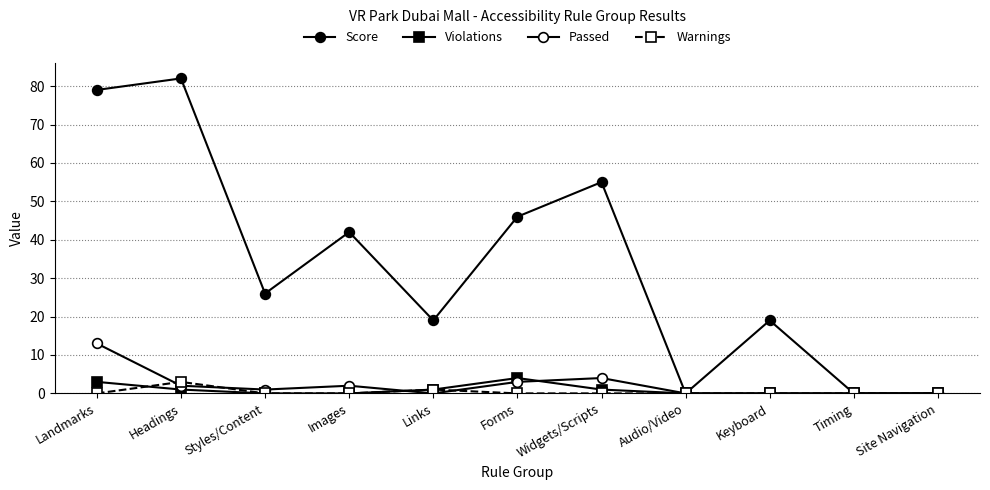

How many lines are shown in the chart?

4